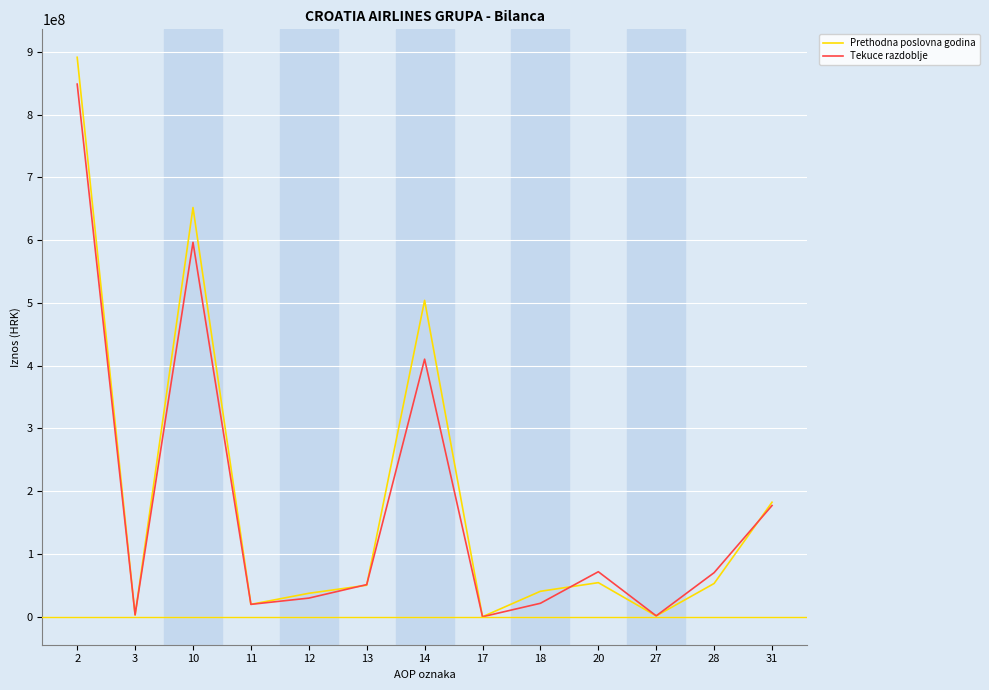

What is the difference between the Prethodna poslovna godina values at 10 and 20?

597659658